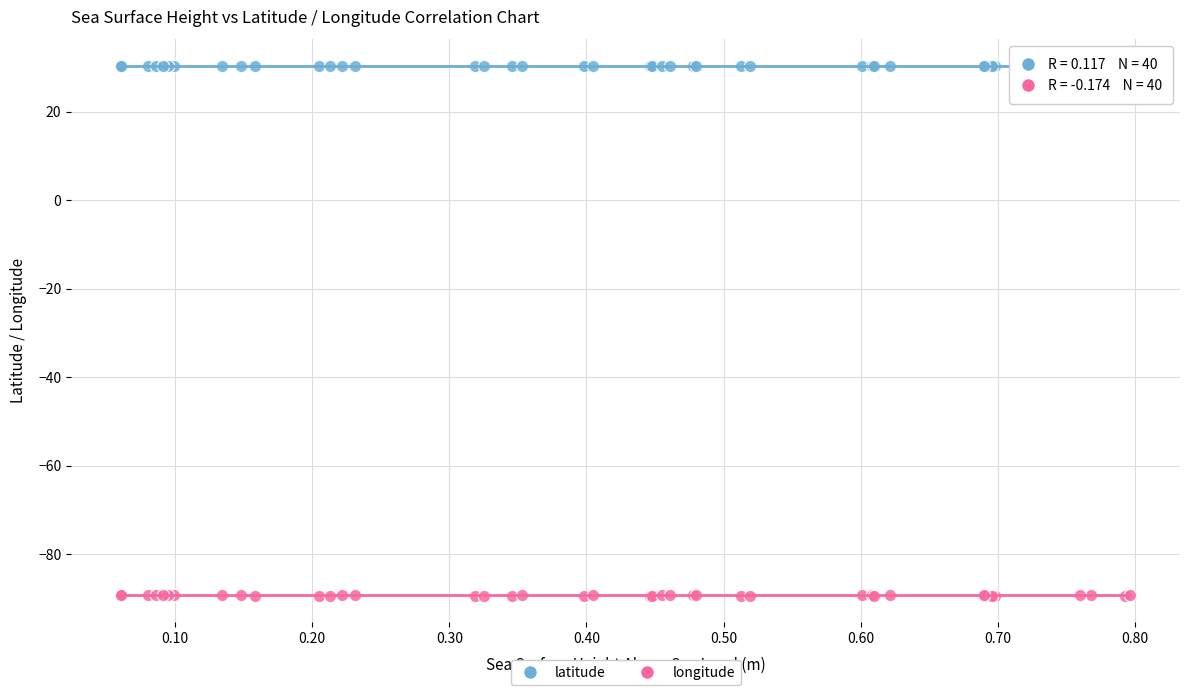

What are all the series names shown in the legend?

latitude, longitude